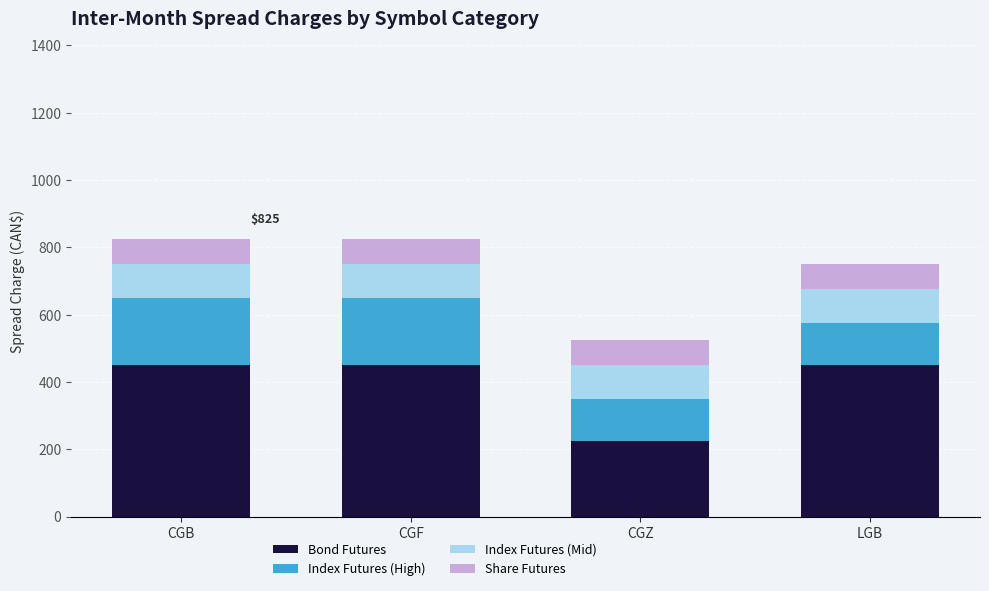

At which label does Bond Futures reach its minimum?

CGZ